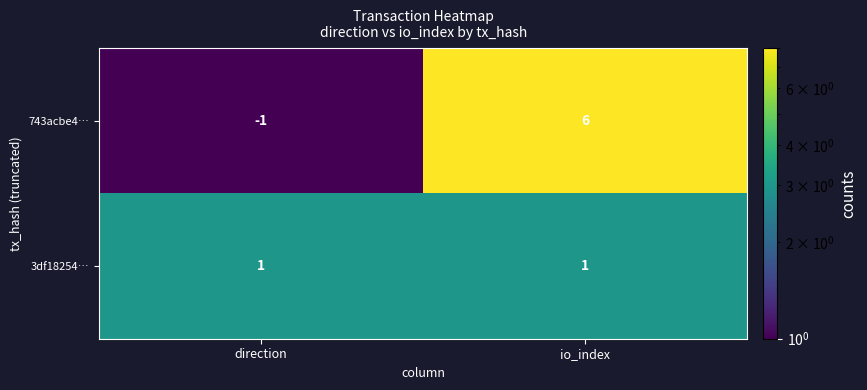

What is the minimum value shown in the chart?

-1